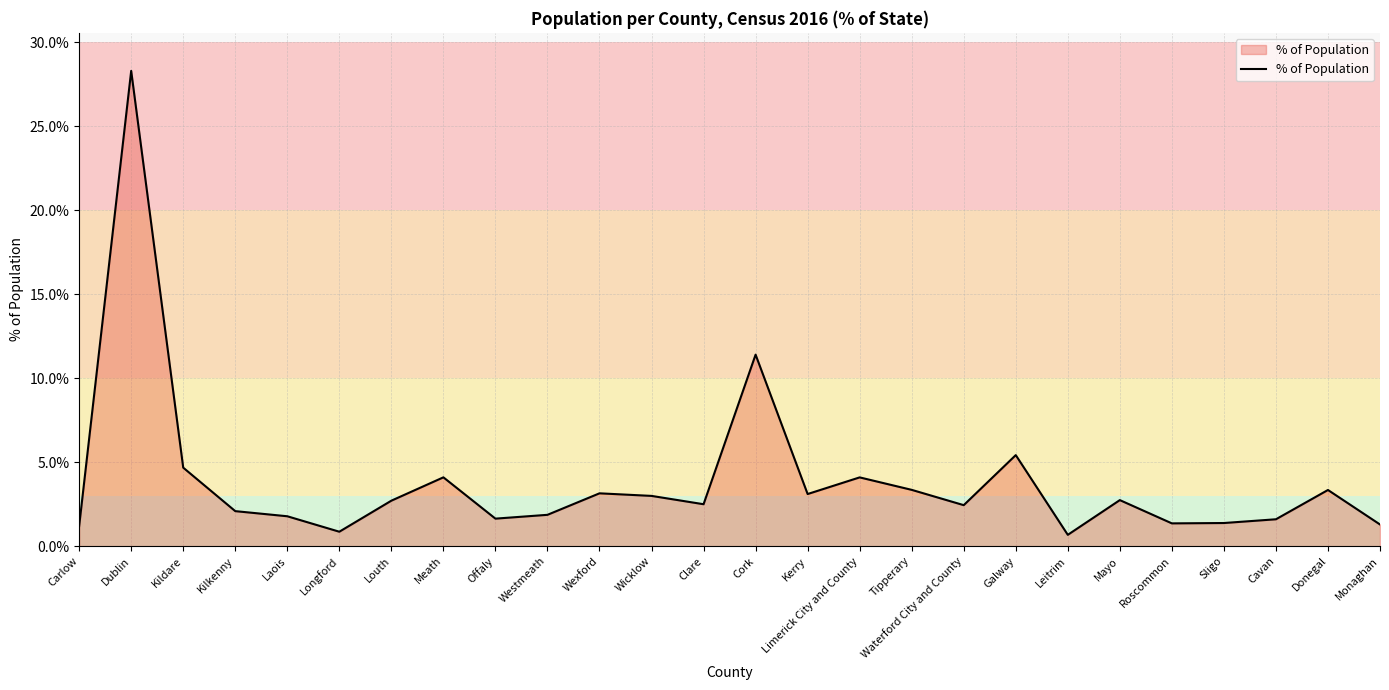

The chart shows a value of 5.3 at Donegal. True or false?

False